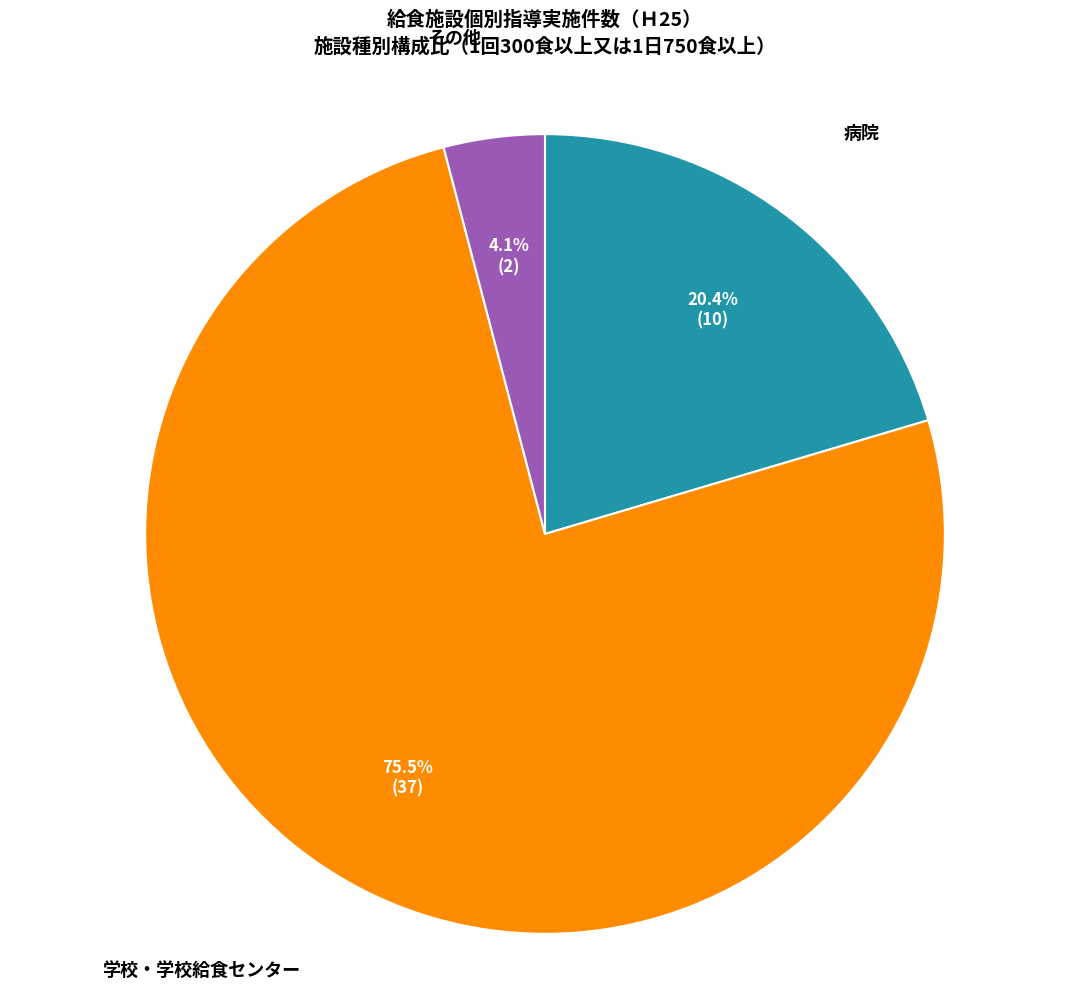

Approximately how many times larger is the value at 学校・学校給食センター compared to 病院?

3.7